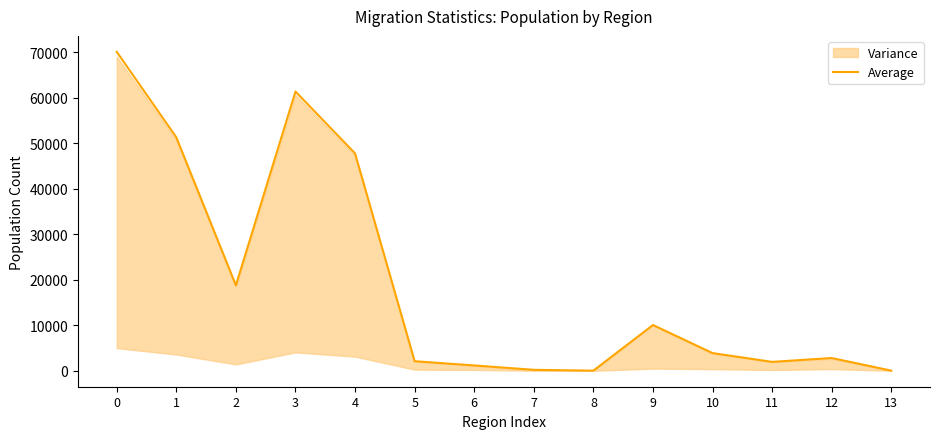

Between 10 and 7, which is larger?

10